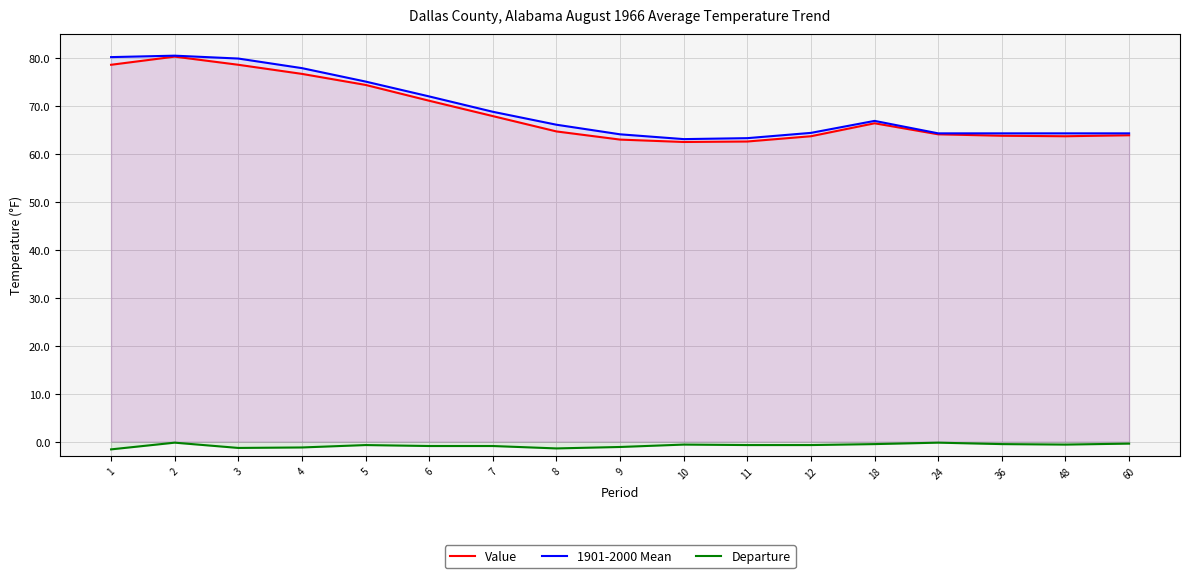

Reading right to left, extract all data points from this chart.

Value: 60=63.9	48=63.7	36=63.8	24=64.1	18=66.4	12=63.7	11=62.6	10=62.5	9=63.0	8=64.7	7=67.9	6=71.1	5=74.4	4=76.7	3=78.6	2=80.3	1=78.6
1901-2000 Mean: 60=64.3	48=64.3	36=64.3	24=64.3	18=66.9	12=64.4	11=63.3	10=63.1	9=64.1	8=66.1	7=68.8	6=72.0	5=75.1	4=77.9	3=79.9	2=80.5	1=80.2
Departure: 60=-0.4	48=-0.6	36=-0.5	24=-0.2	18=-0.5	12=-0.7	11=-0.7	10=-0.6	9=-1.1	8=-1.4	7=-0.9	6=-0.9	5=-0.7	4=-1.2	3=-1.3	2=-0.2	1=-1.6